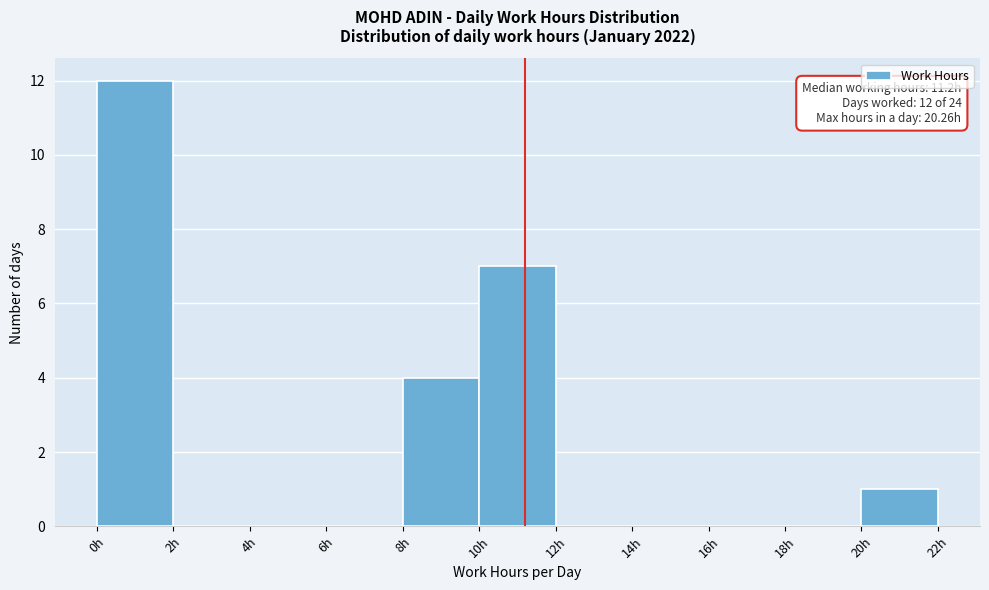

Over which range of the x-axis is the bar tallest?

0 to 2